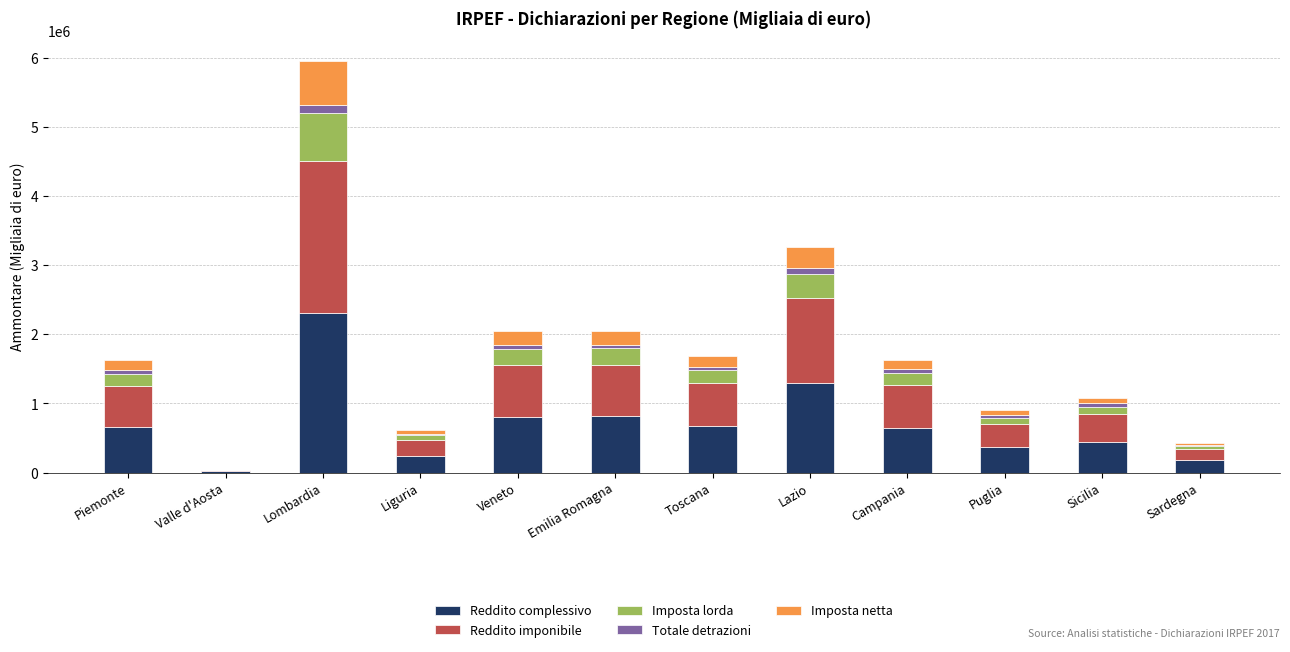

Which category has the highest value in the Reddito complessivo series?

Lombardia